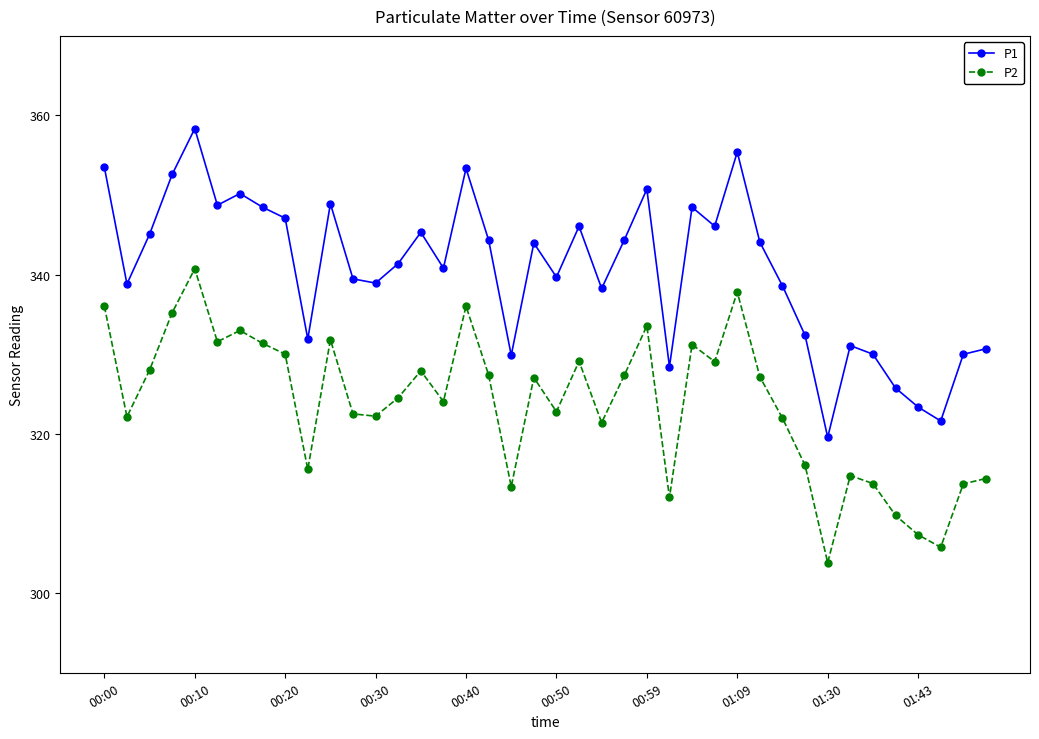

What is the greatest value displayed?

358.4